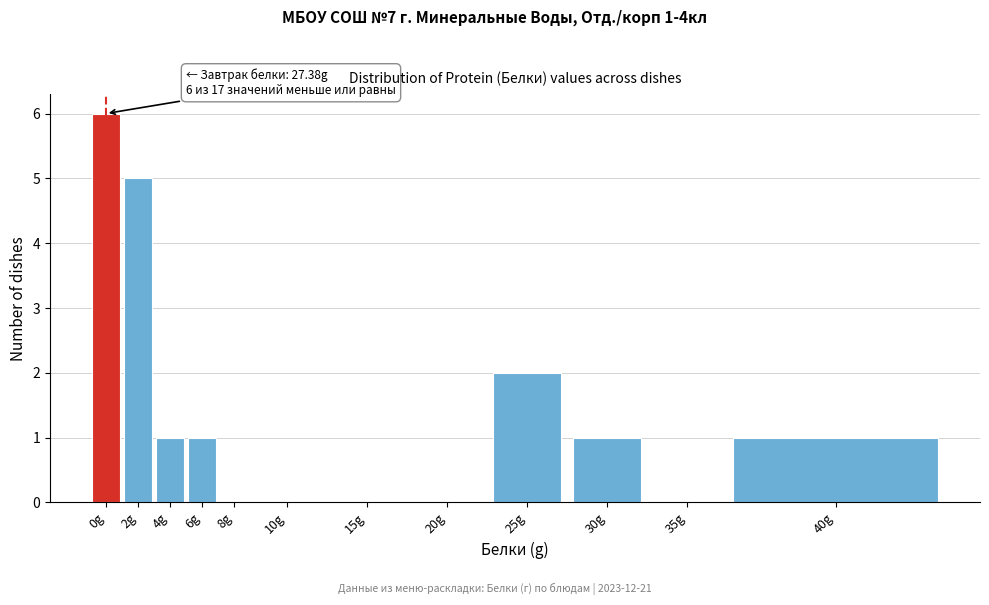

Reading right to left, transcribe all the data shown in this chart.

40g=1	35g=0	30g=1	25g=2	20g=0	15g=0	10g=0	8g=0	6g=1	4g=1	2g=5	0g=6